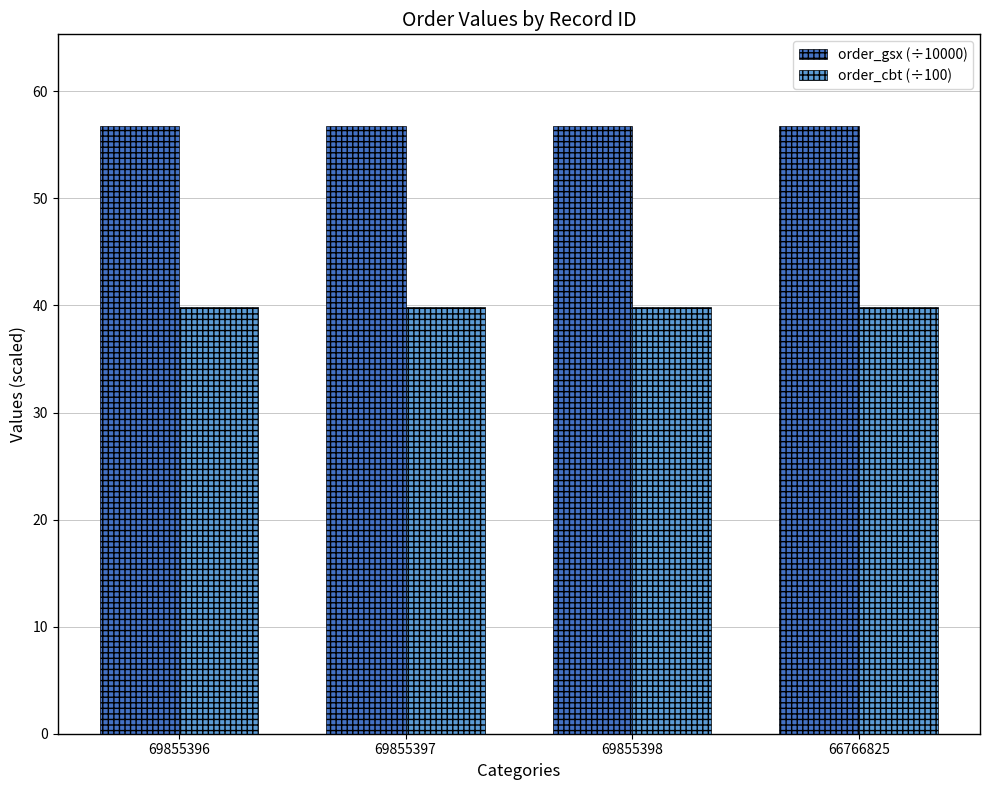

What is the spread (max minus min) of values at 66766825?

17.0